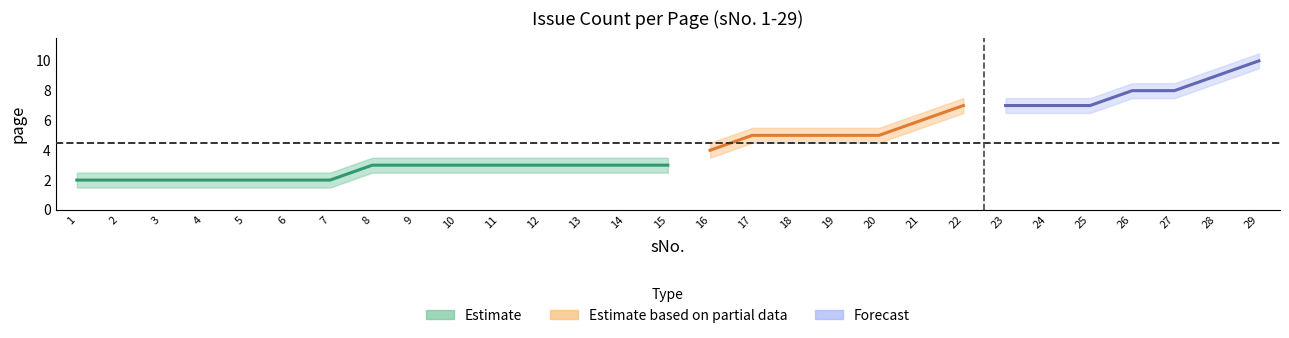

Count the number of categories in the chart.

29